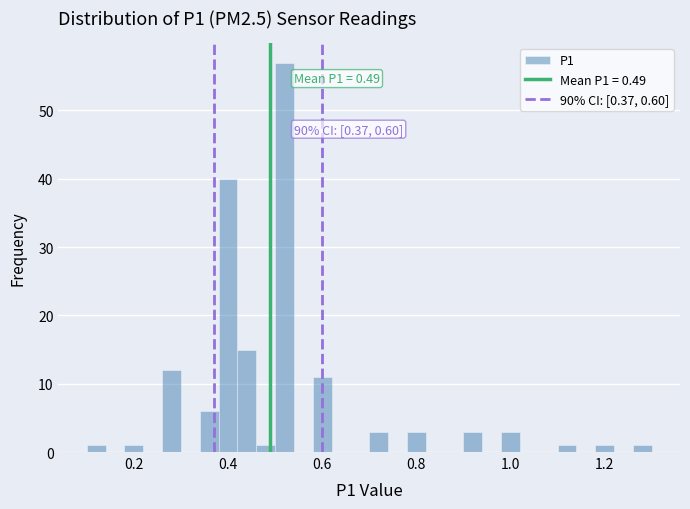

Around what value on the x-axis is the tallest bar? Give the approximate position of its centre, as read against the axis.

0.52